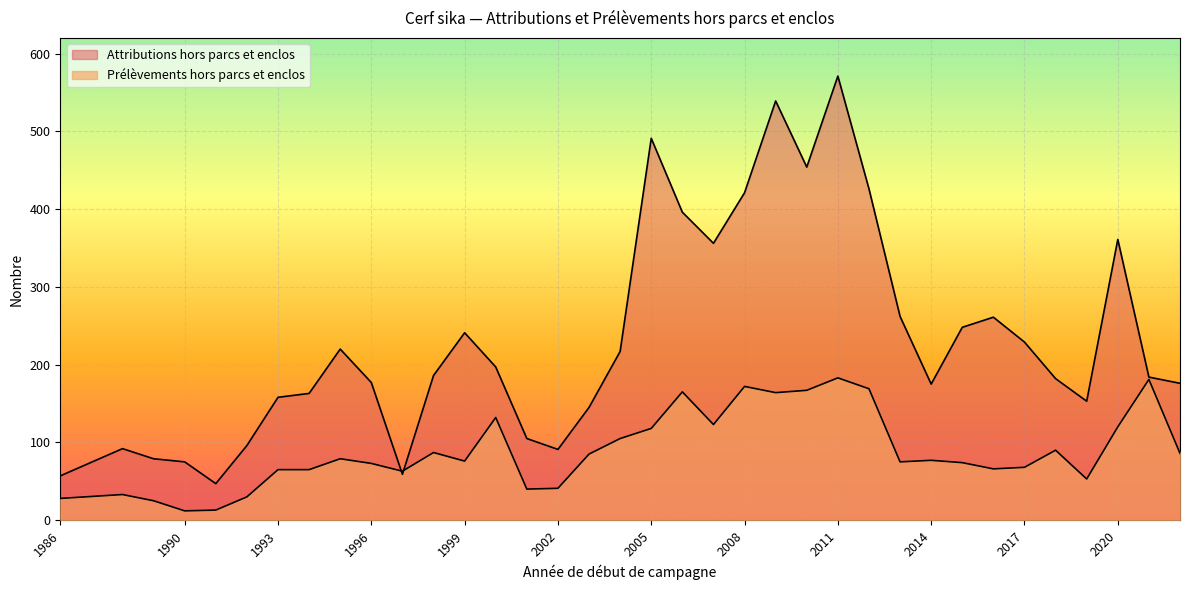

How many data points in Prélèvements hors parcs et enclos are less than 77?

18